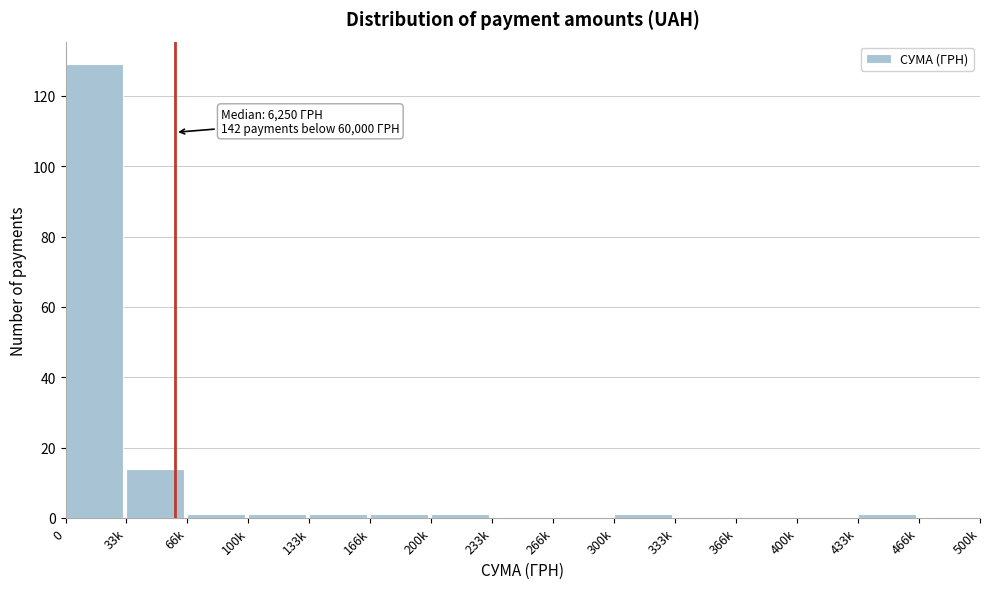

Reading left to right, list all the values displayed in this chart.

0=129	33k=14	66k=1	100k=1	133k=1	166k=1	200k=1	233k=0	266k=0	300k=1	333k=0	366k=0	400k=0	433k=1	466k=0